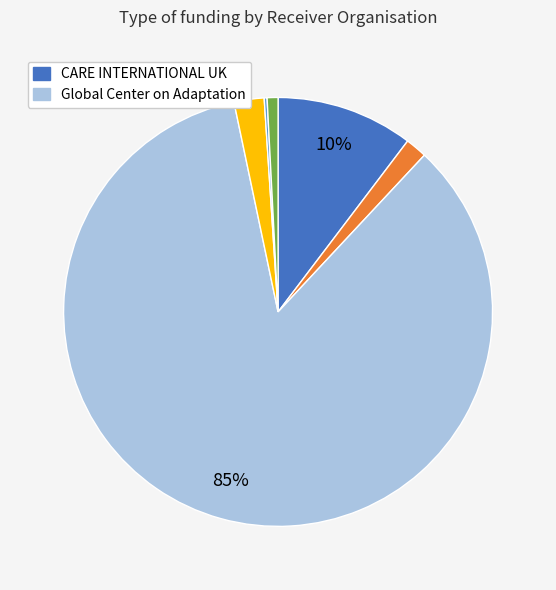

Is there a majority slice in this chart?

Yes